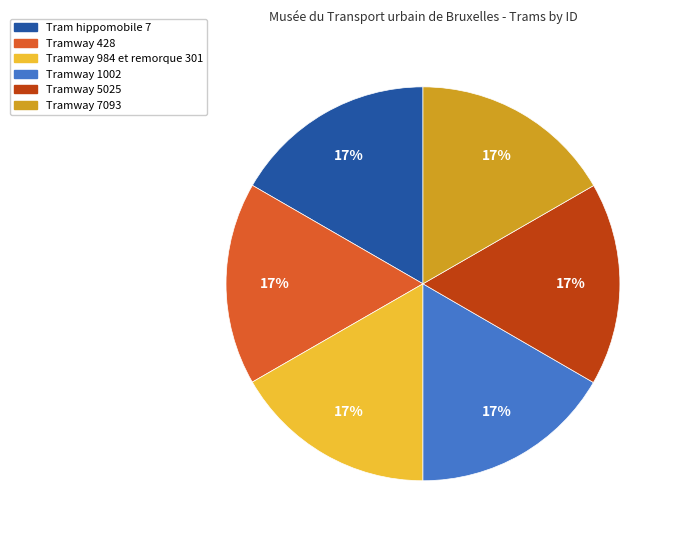

Is there a majority slice in this chart?

No